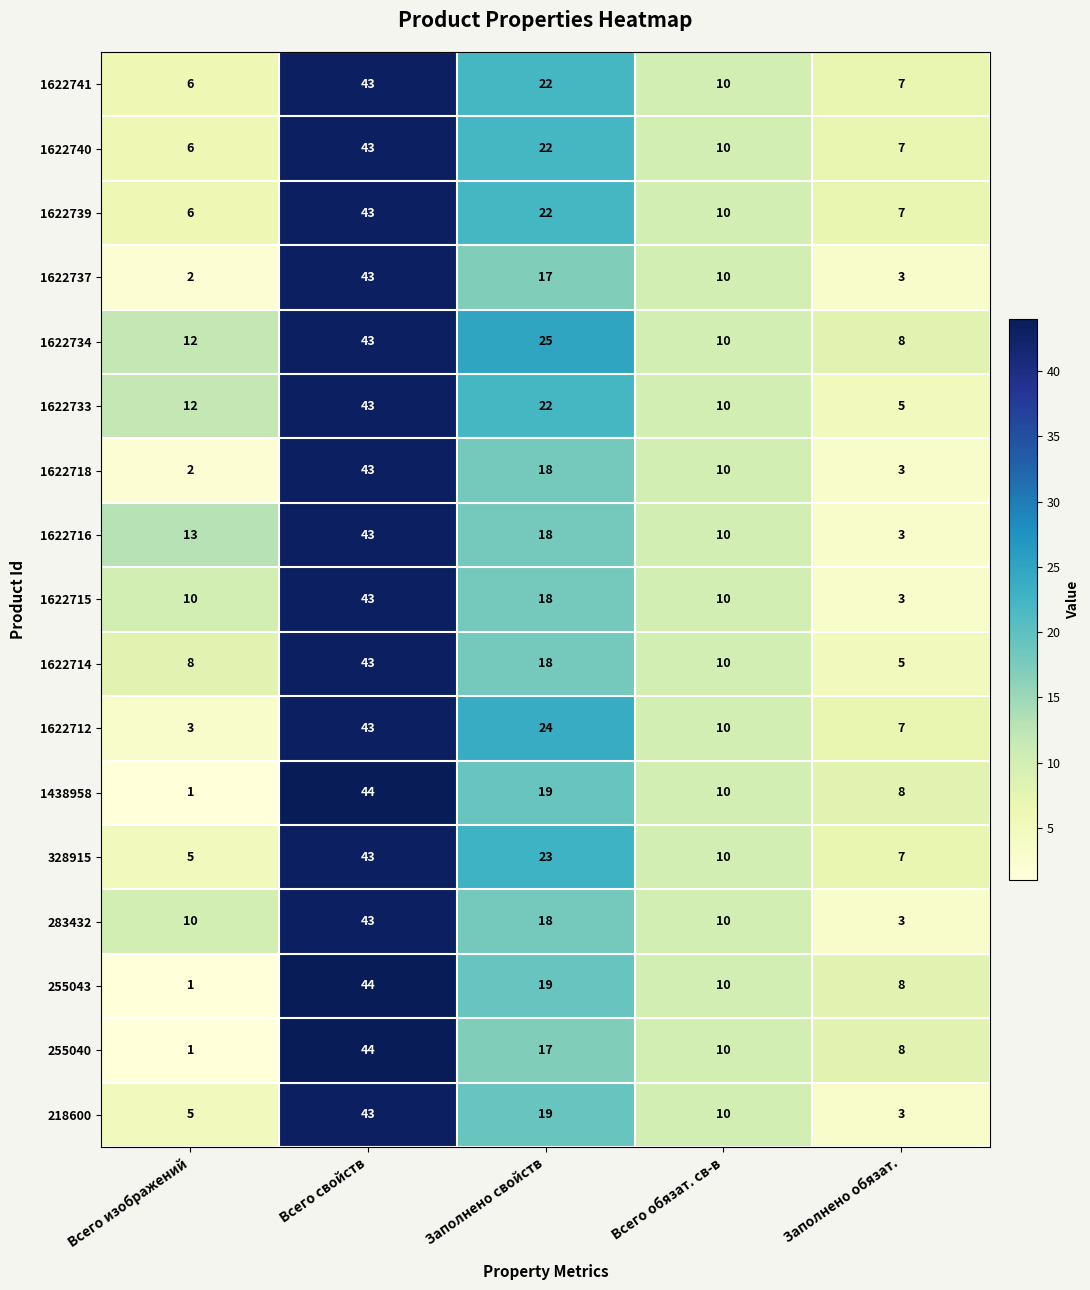

Is it true that 1622734 equals 25 at Заполнено свойств?

True